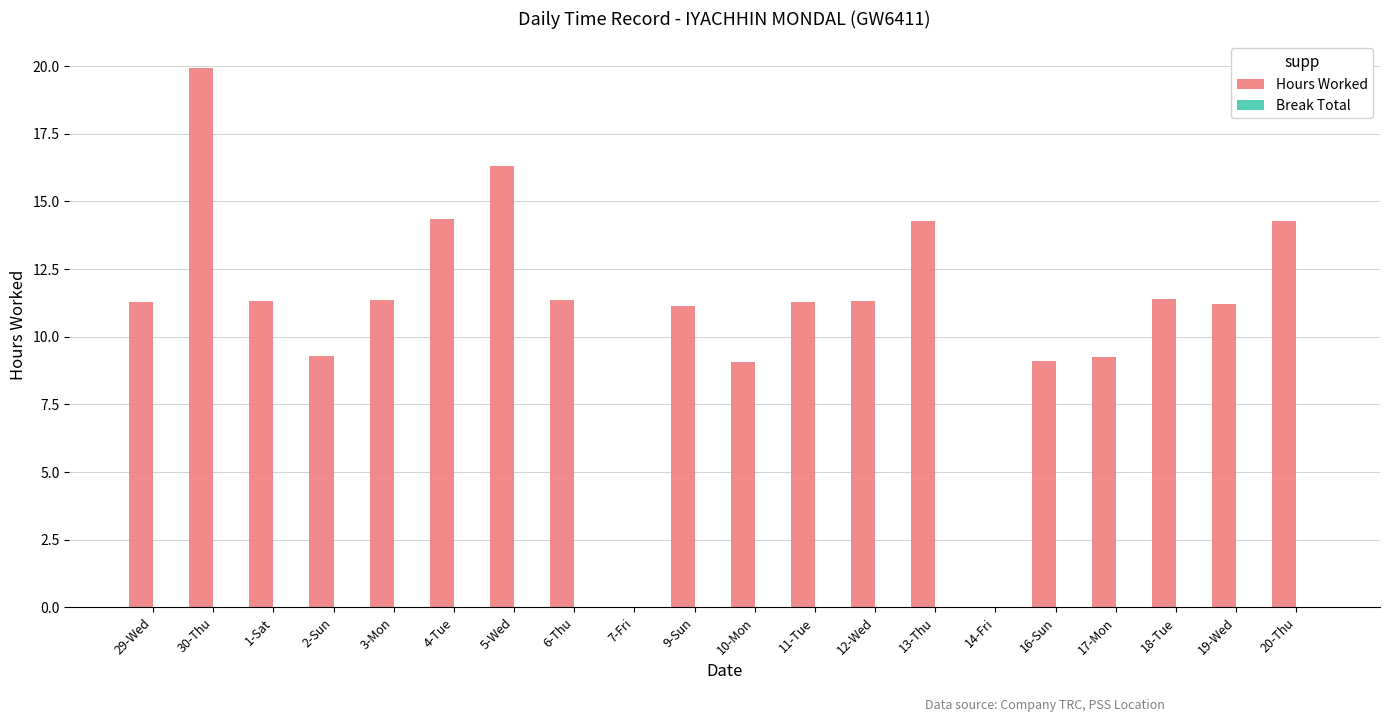

Is it true that the value at 14-Fri is 13.7?

False